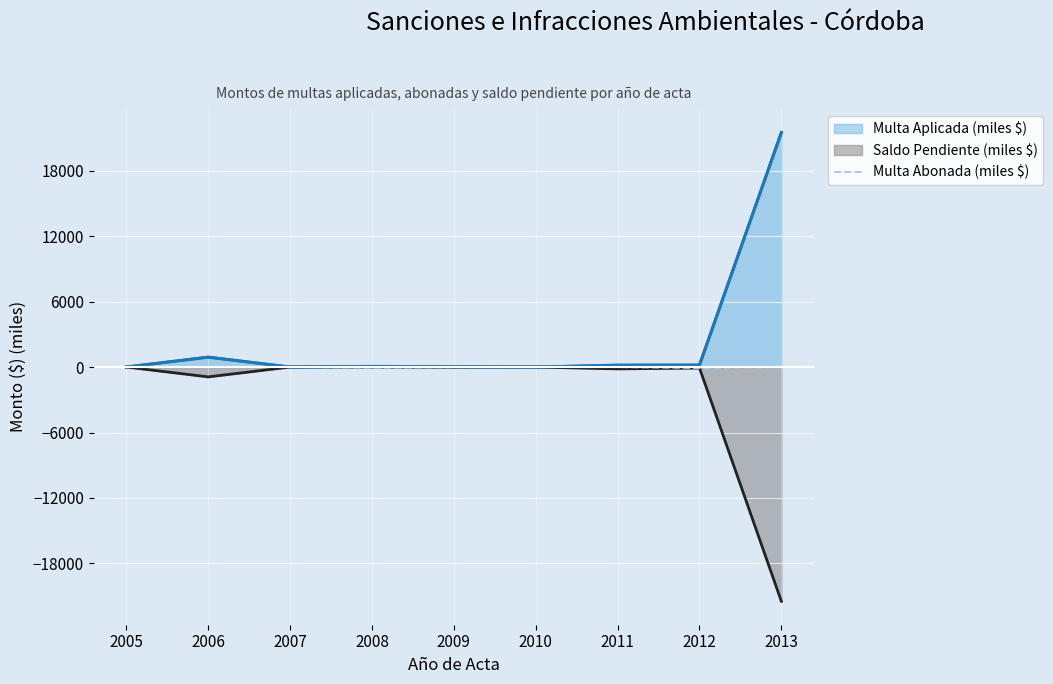

What is the change in value from 2007 to 2010?

-0.5